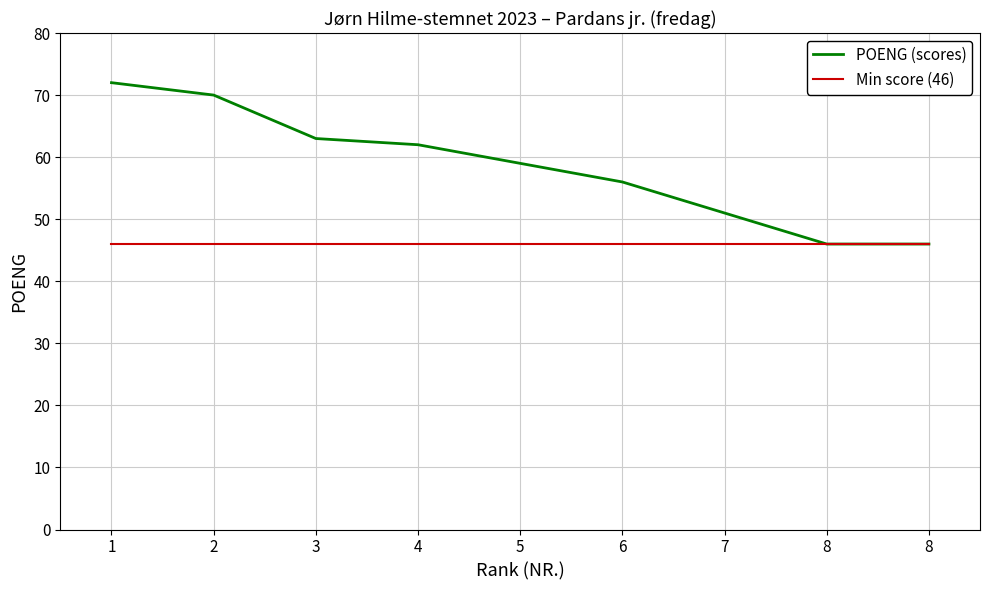

True or false: Min score (46) and POENG (scores) intersect in this chart.

False